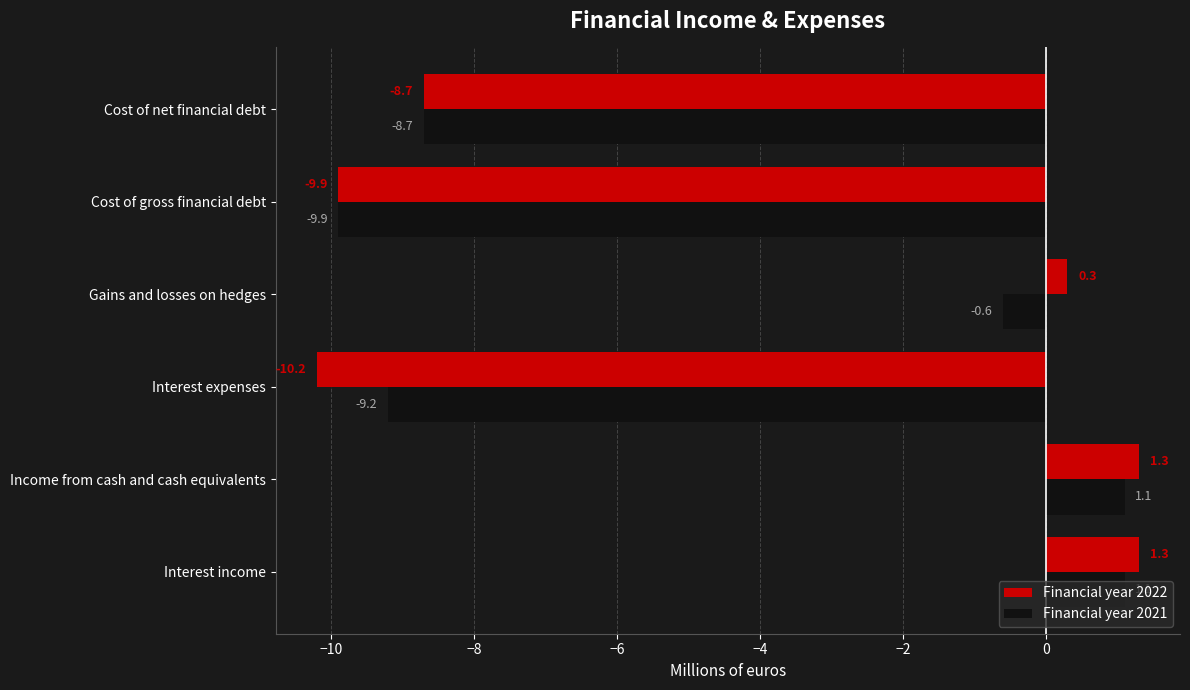

Rank the series by their average value, from highest to lowest.

Financial year 2022, Financial year 2021